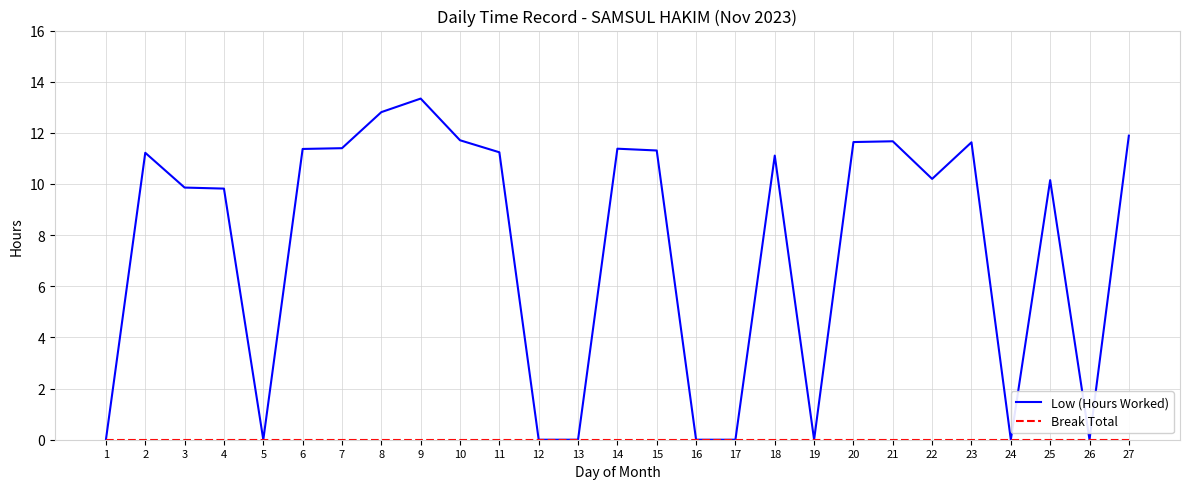

The value of Low (Hours Worked) at 18 is 15.8. True or false?

False